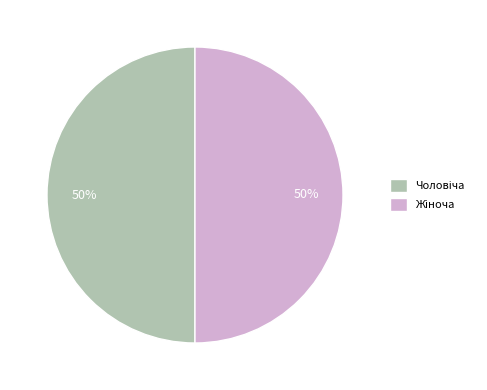

To the nearest percent, what is the average slice percentage?

50%